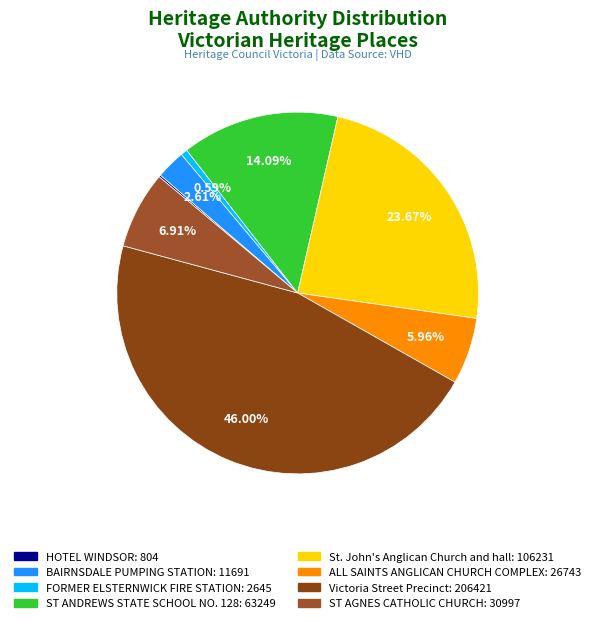

What is the change in value from HOTEL WINDSOR to ALL SAINTS ANGLICAN CHURCH COMPLEX?

+25939